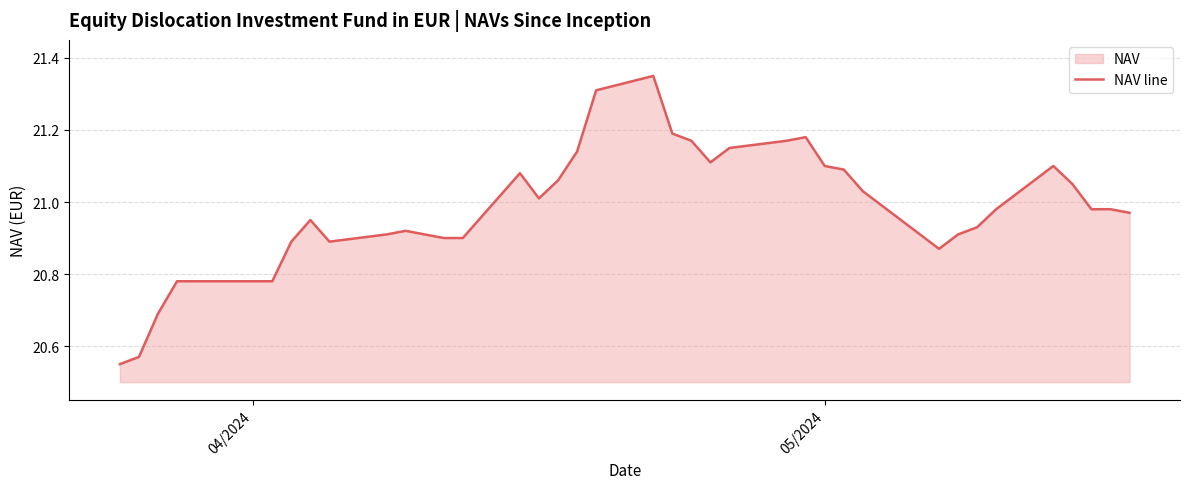

What is the difference between the maximum and minimum values?

0.8